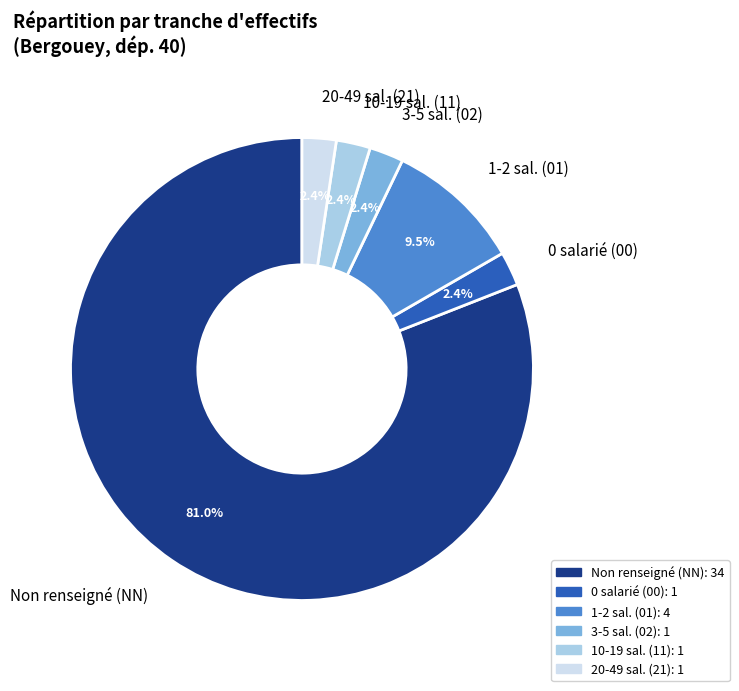

Count the number of slices in the pie.

6